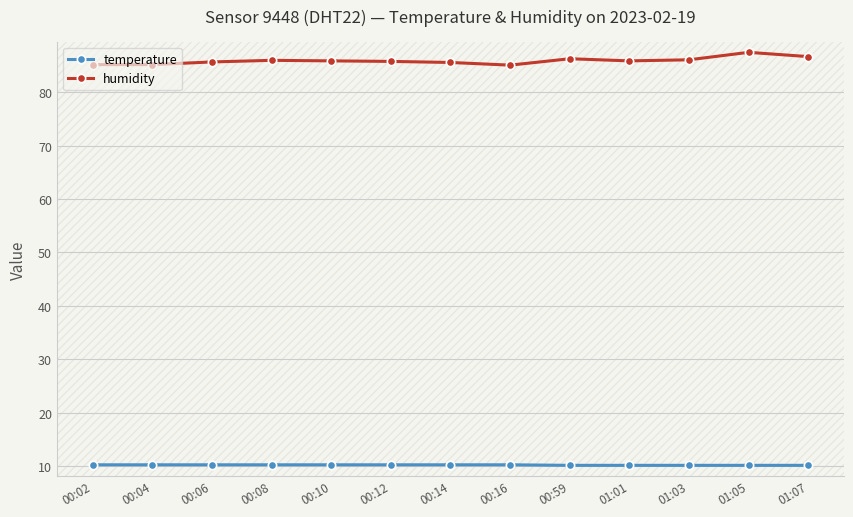

True or false: temperature and humidity intersect in this chart.

False